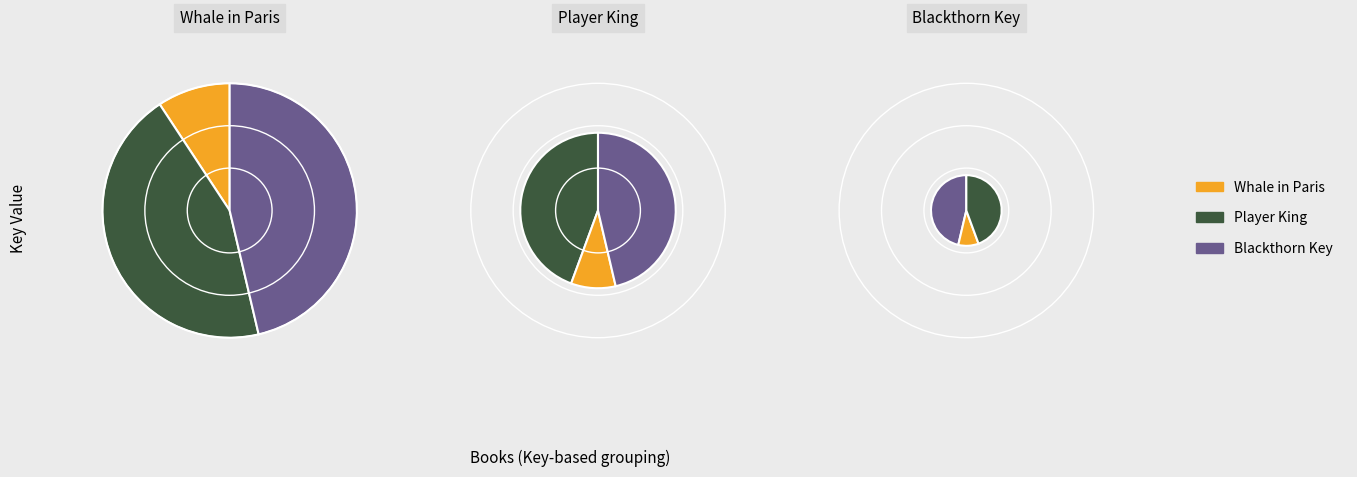

What is the change in value from Whale in Paris to Player King?

+379887626